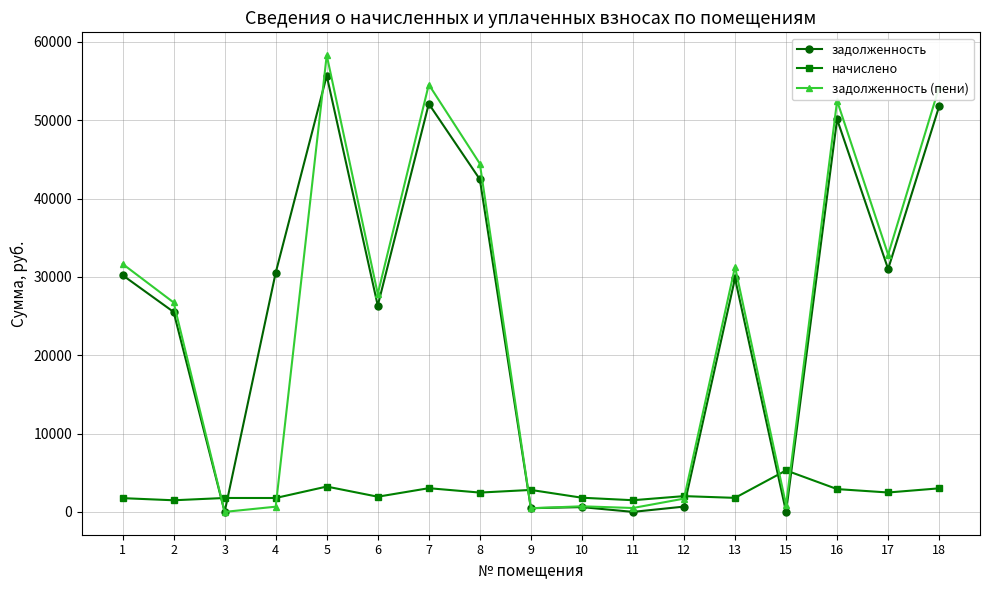

What is the difference between the second highest and second lowest values in the задолженность (пени) series?

54085.1